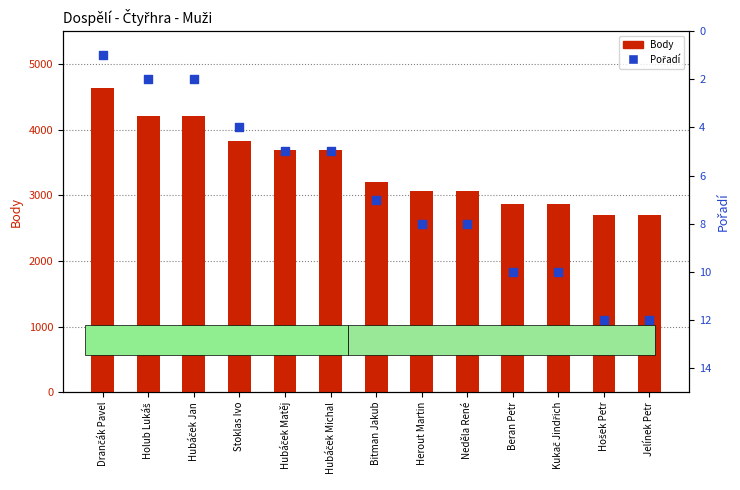

Which series reaches the minimum Y coordinate?

Pořadí